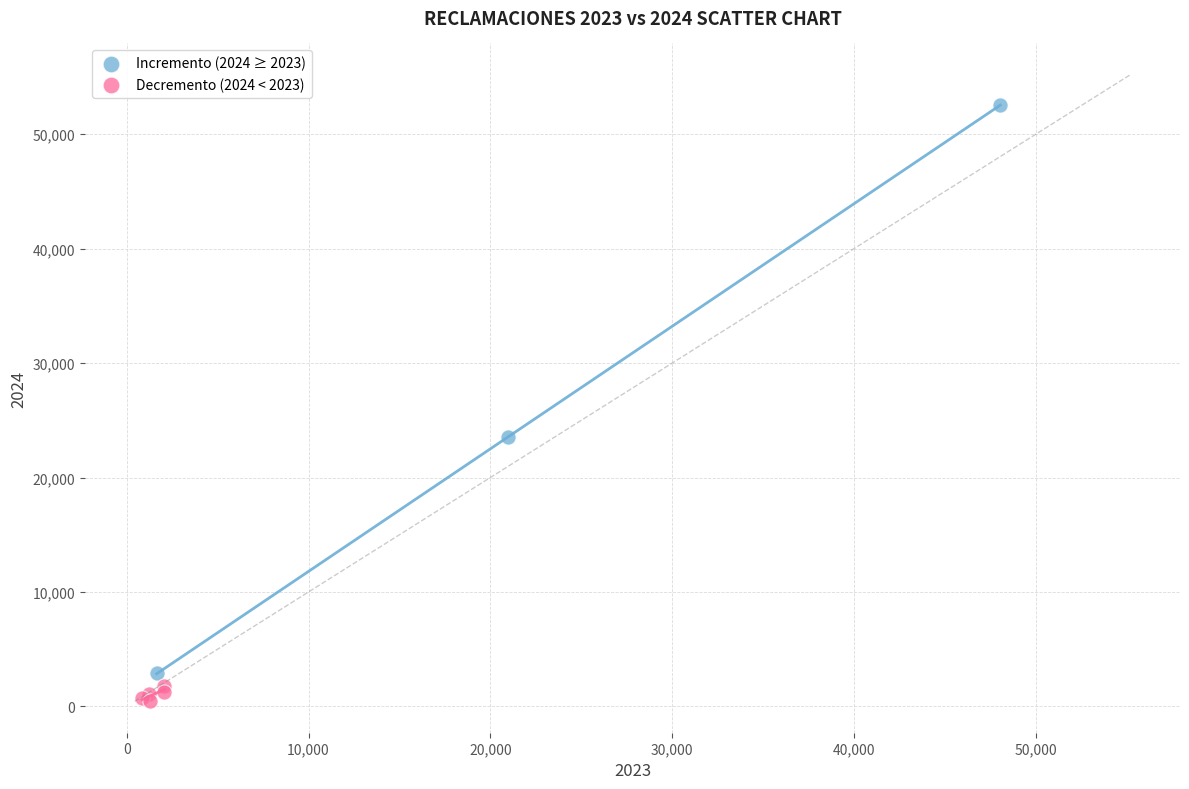

Which series reaches the maximum Y coordinate?

Incremento (2024 ≥ 2023)